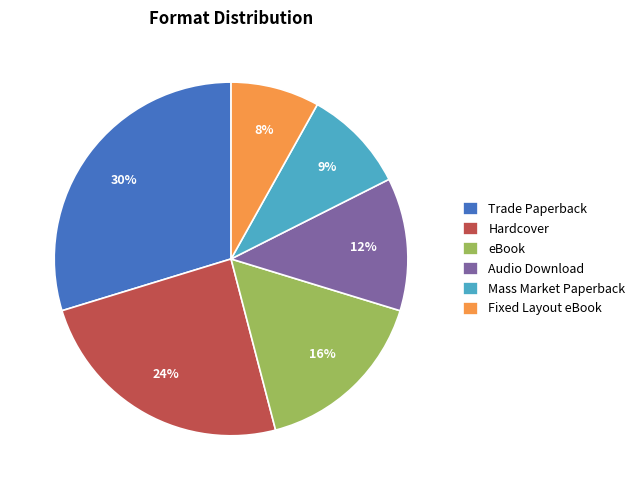

To the nearest percent, what portion does Mass Market Paperback represent?

9%